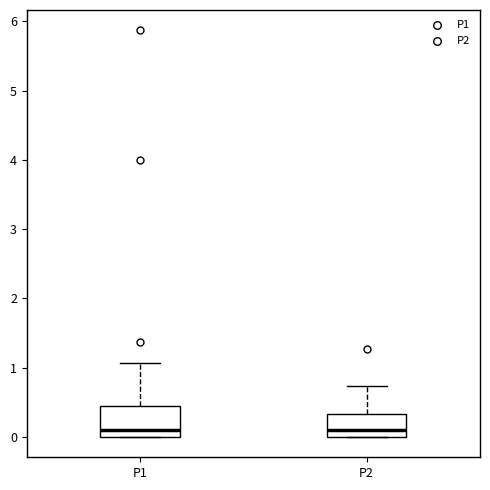

Reading left to right, read every box against the y-axis: the position of its median line, the range the box covers, and the ends of its whiskers. The values are not printed on the chart, so give them approximately, as read against the axis.

P1: median 0.1, box 0.0 to 0.4, whiskers 0.0 to 1.1
P2: median 0.1, box 0.0 to 0.3, whiskers 0.0 to 0.7